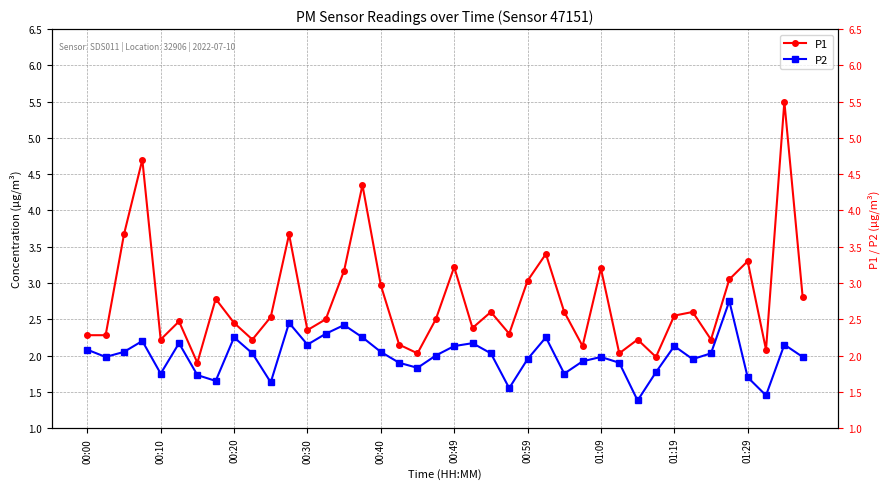

What position from the right is 19?

21